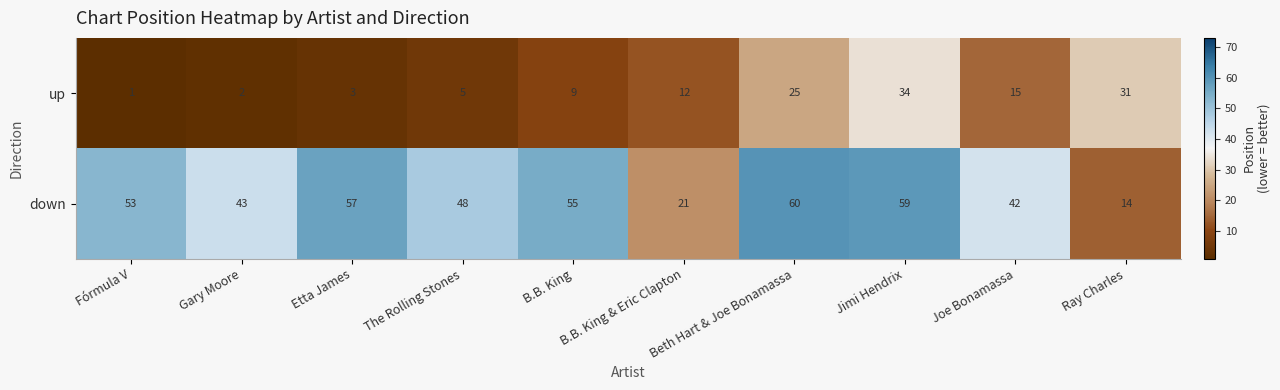

At which label is down closest to 37?

Joe Bonamassa